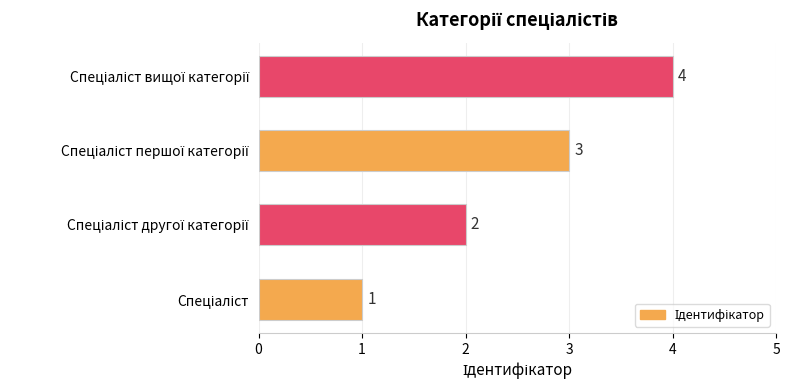

What is the sum of all values?

10